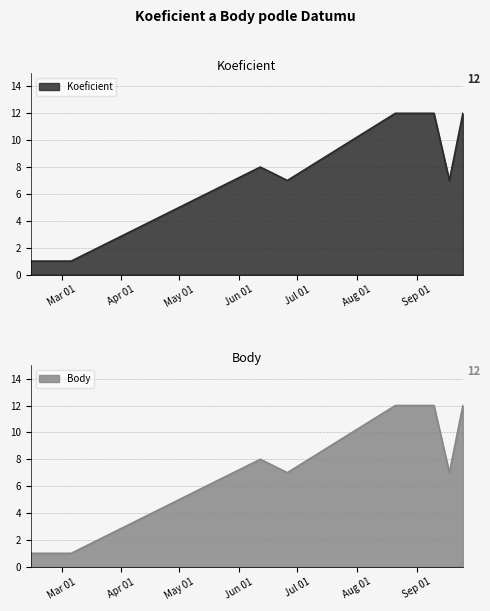

How many lines are shown in the chart?

2